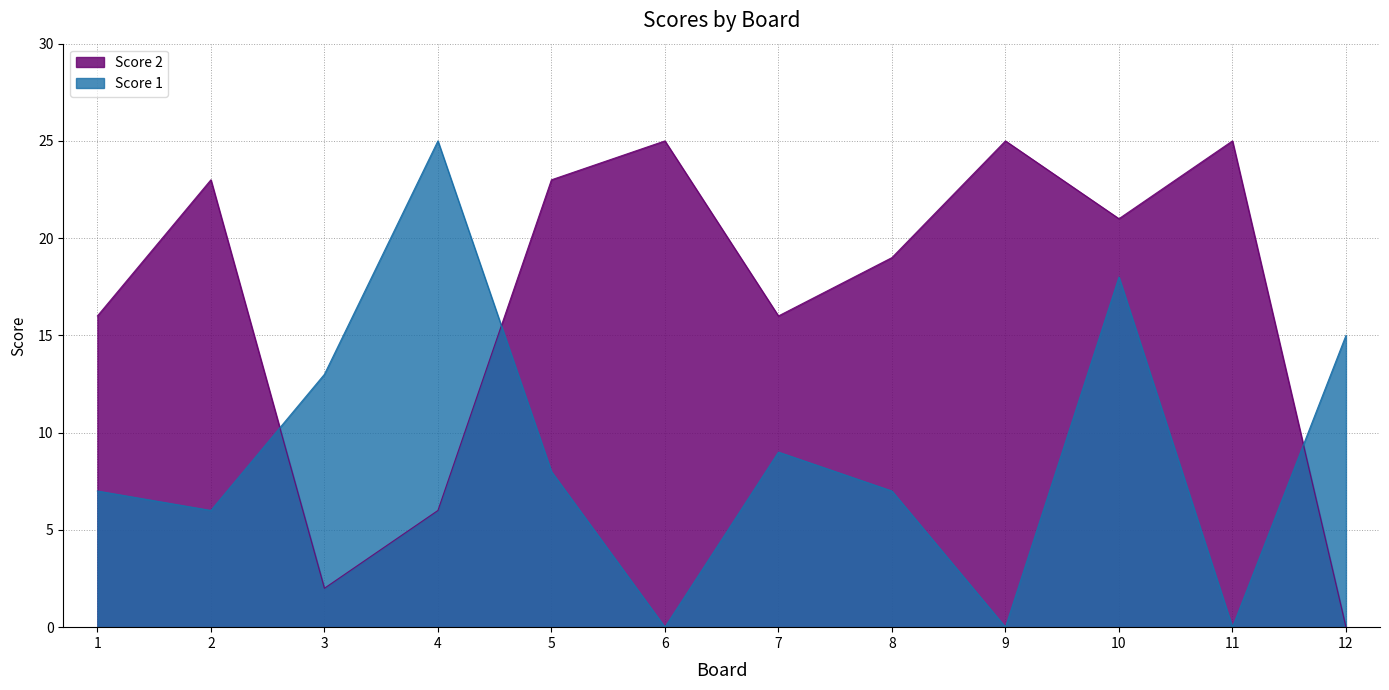

At which label does Score 2 reach its minimum?

12